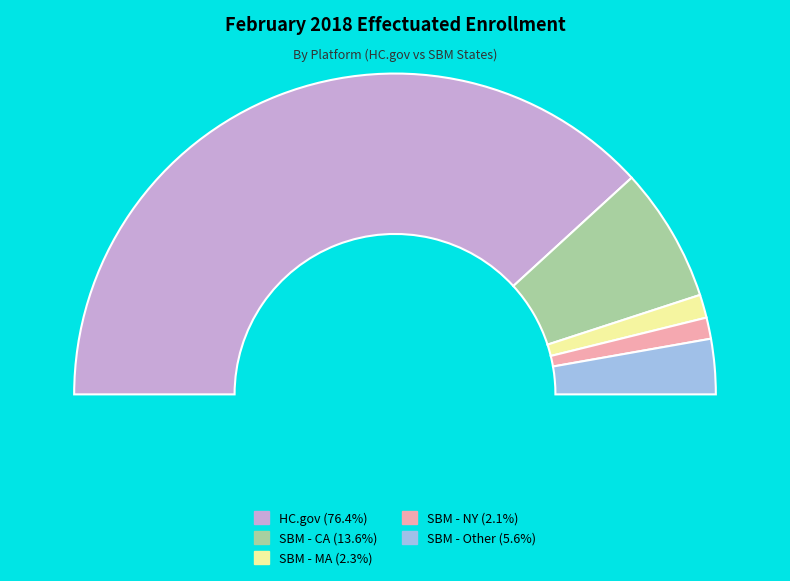

To the nearest percent, what percentage of the pie is MA (SBM)?

2%